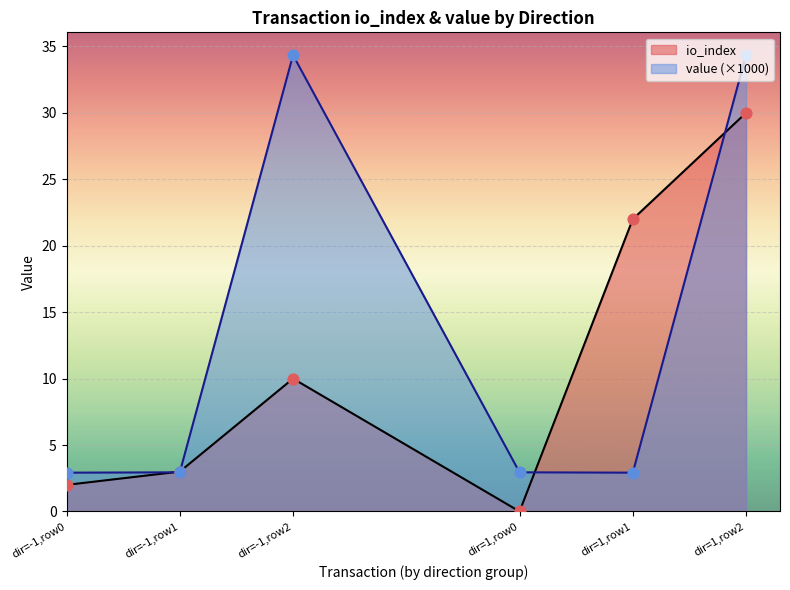

Which series reaches the maximum Y coordinate?

value